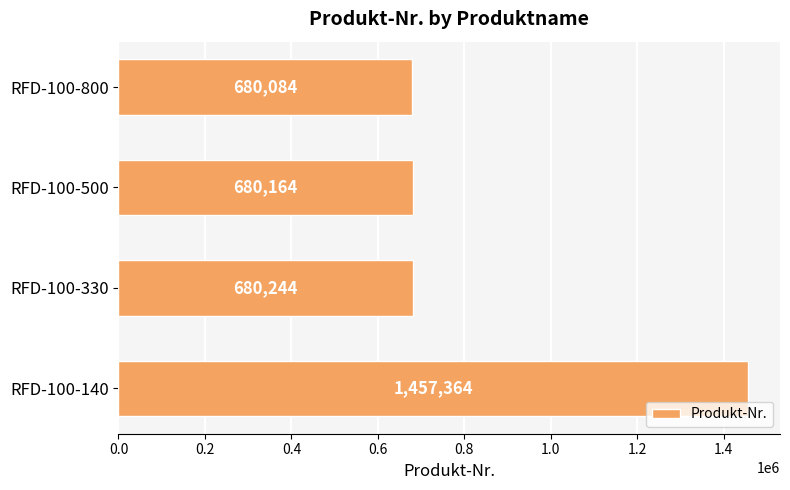

Is it true that the value at RFD-100-800 is 680084?

True